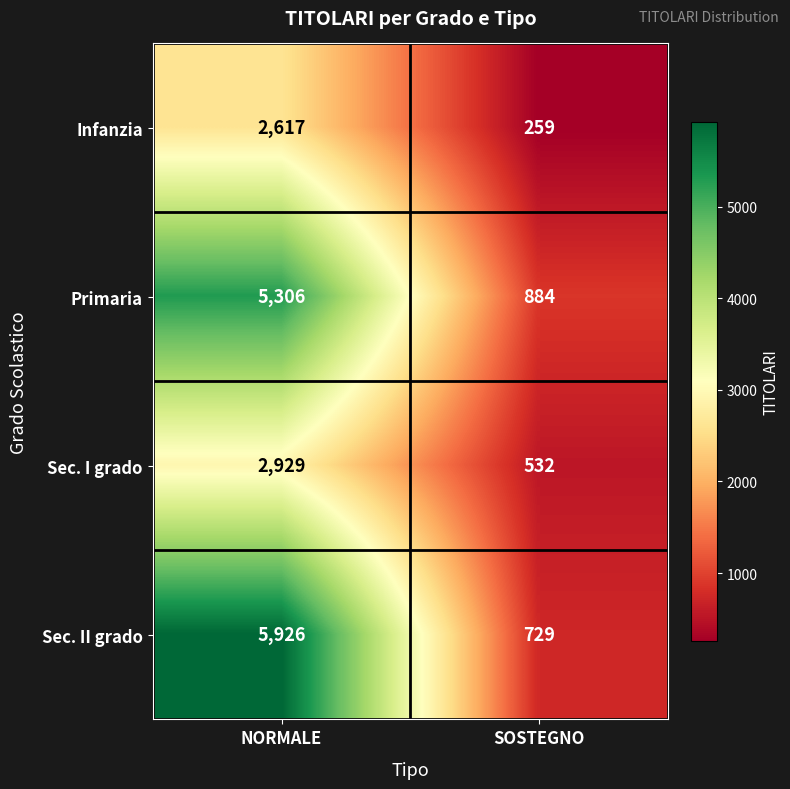

Which label corresponds to the largest value in the chart?

NORMALE